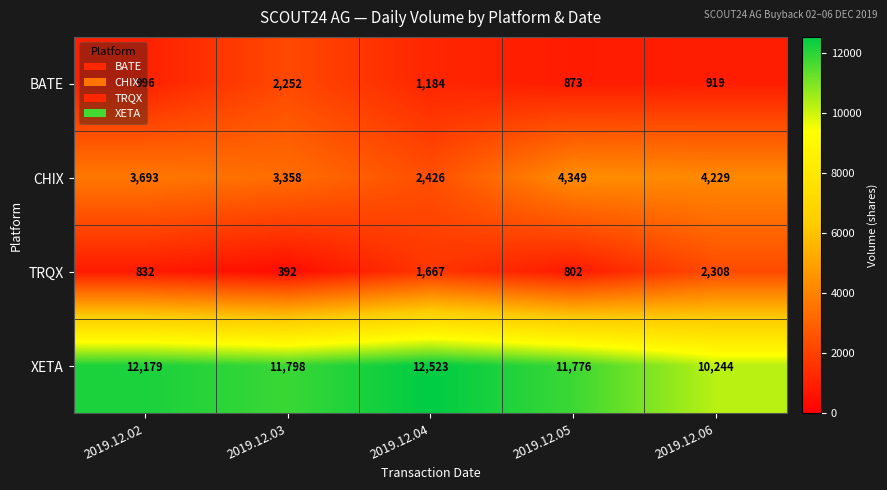

What is the smallest value displayed?

392